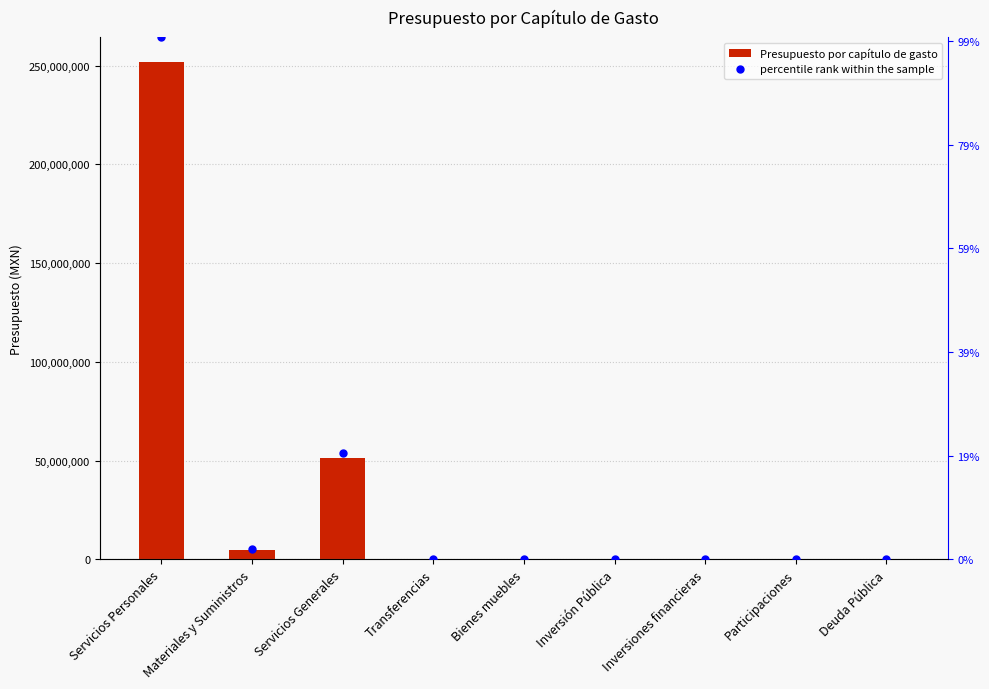

Which series contains the highest Y value?

Presupuesto por capítulo de gasto